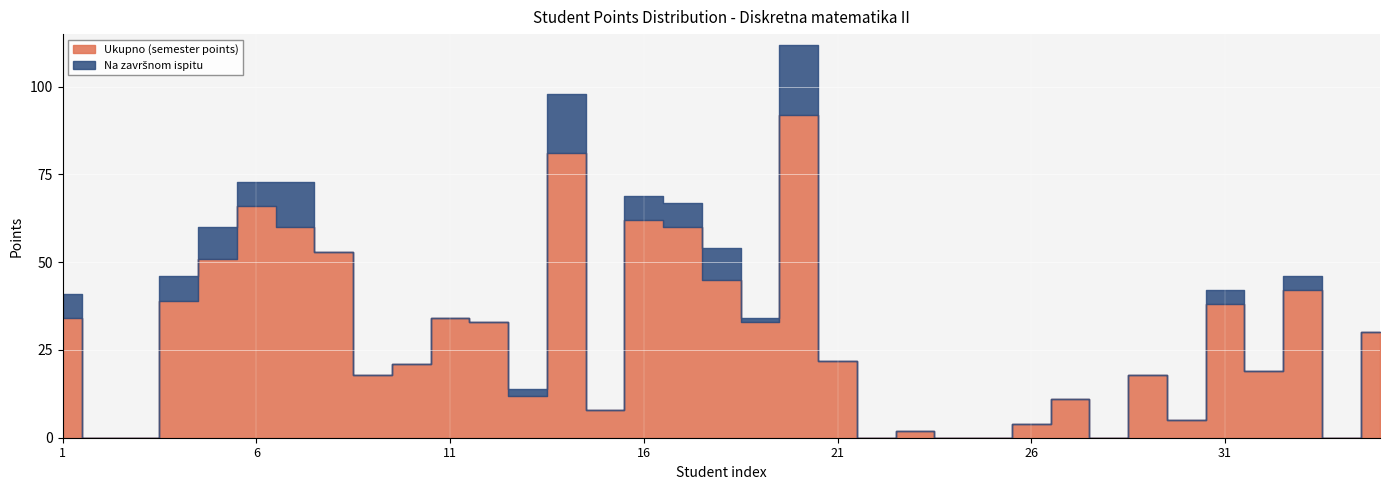

How many positive values does the Ukupno (semester points) series have?

28